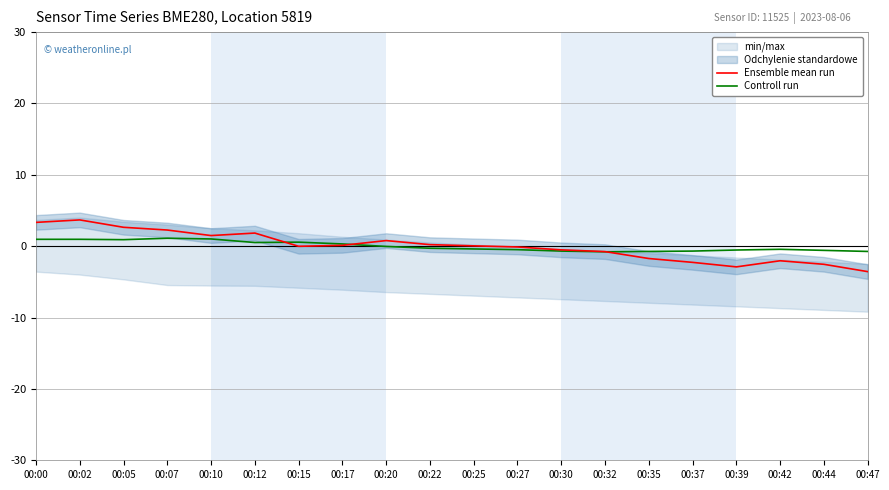

True or false: Controll run has a value of 0.6 at 00:02.

False